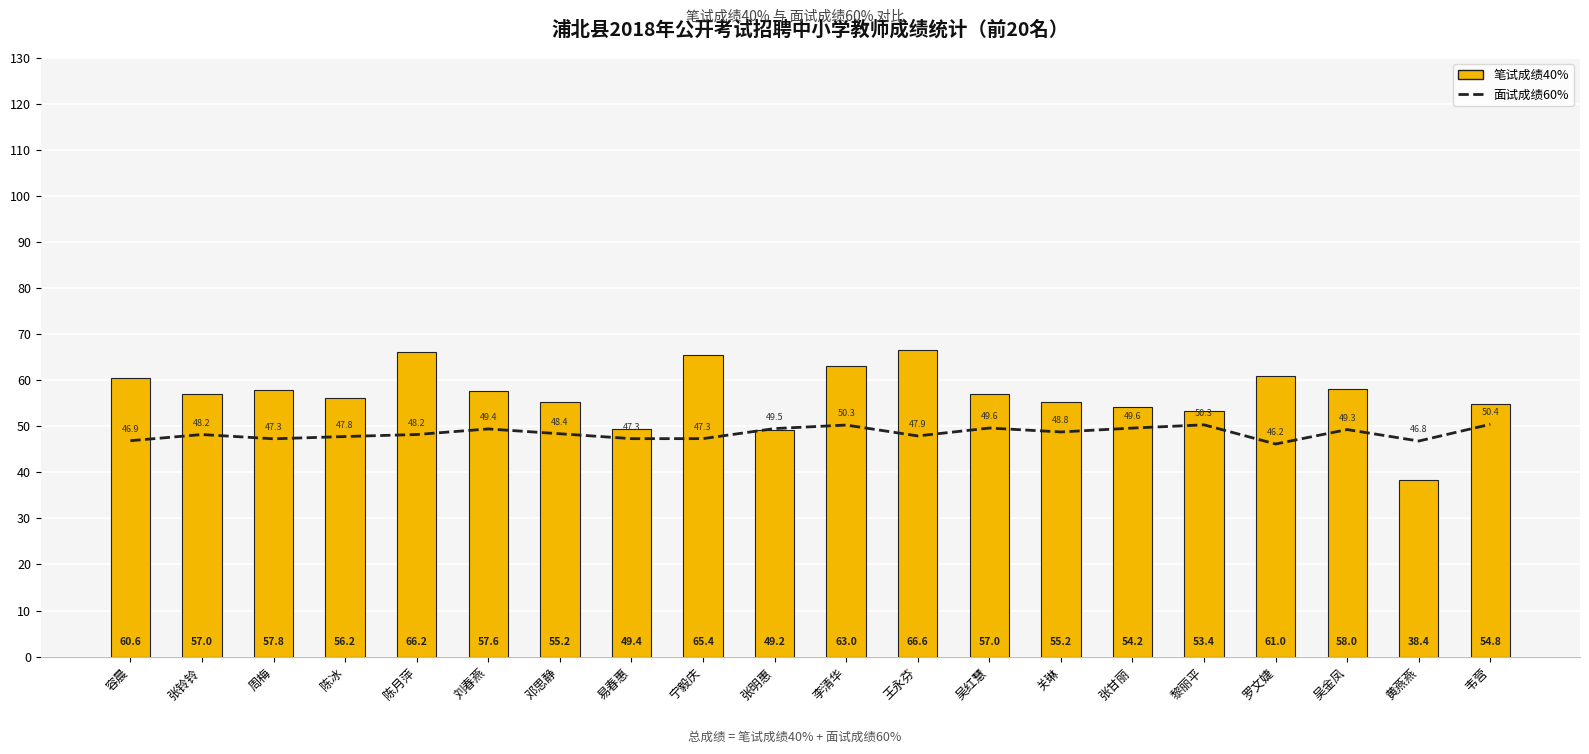

How many distinct data groups are displayed?

2